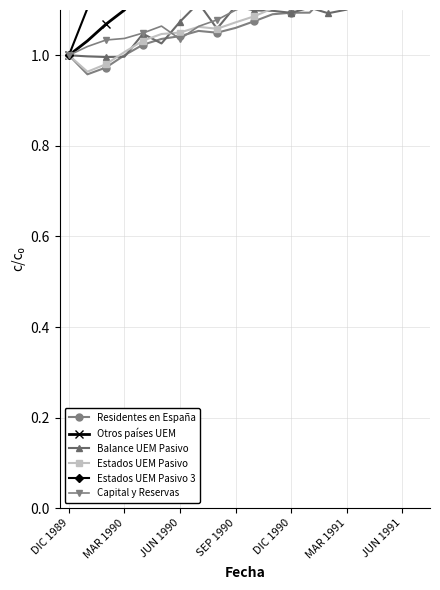

At how many categories does at least one series exceed 1?

19